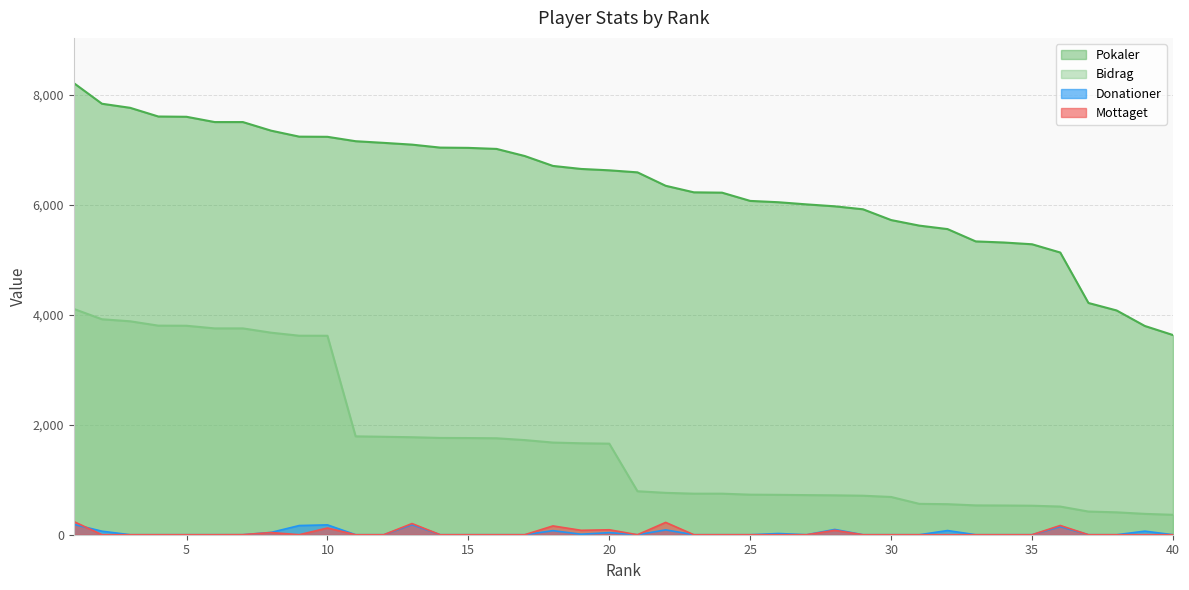

Reading left to right, extract all data points from this chart.

Pokaler: 8209	7833	7759	7601	7596	7500	7500	7344	7235	7232	7152	7122	7090	7036	7031	7012	6883	6703	6648	6623	6586	6342	6223	6217	6067	6043	6004	5969	5915	5719	5618	5555	5331	5311	5279	5129	4212	4076	3794	3629
Bidrag: 4104	3916	3879	3800	3798	3750	3750	3672	3617	3616	1788	1780	1772	1759	1757	1753	1720	1675	1662	1655	790	761	746	746	728	725	720	716	709	686	561	555	533	531	527	512	421	407	379	362
Donationer: 189	64	0	0	0	0	0	42	167	179	0	0	183	0	0	0	0	74	9	38	0	88	0	0	0	22	0	96	0	0	0	76	0	0	0	148	0	0	65	0
Mottaget: 240	0	0	0	0	0	1	40	0	122	0	0	203	0	0	0	0	160	80	90	0	224	0	0	0	0	0	80	0	0	0	0	0	0	0	168	0	0	0	0